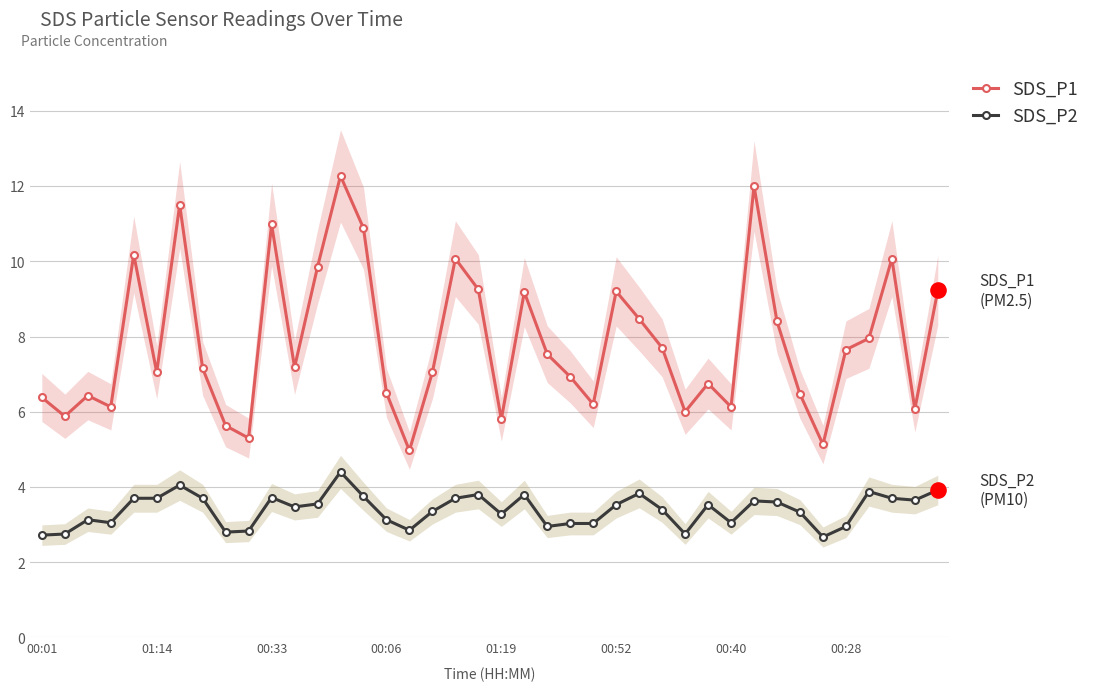

At how many categories does at least one series exceed 8?

15